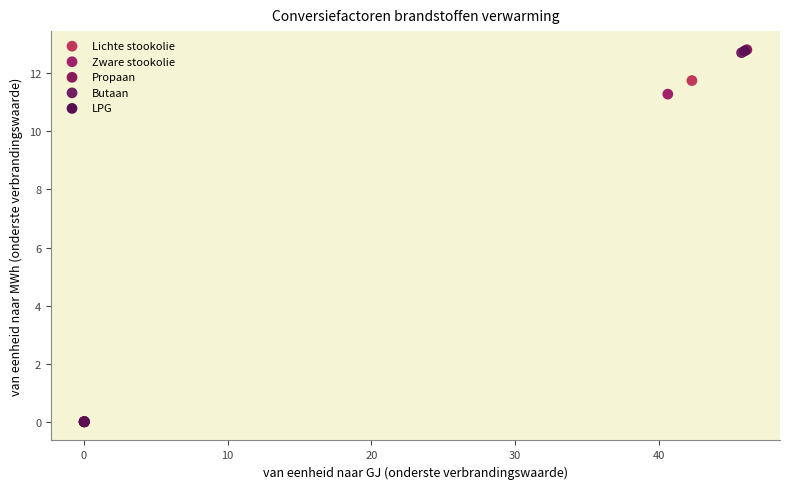

Which series has the largest Y range (max minus min)?

Propaan